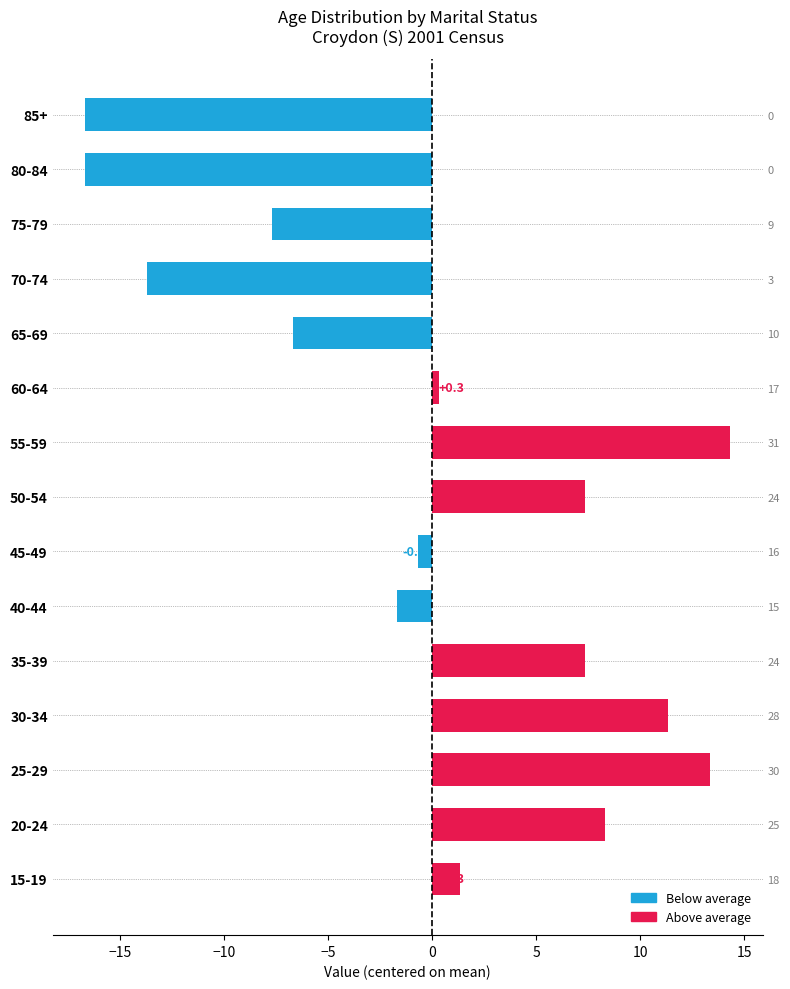

The chart shows a value of -1.7 at 40-44. True or false?

True